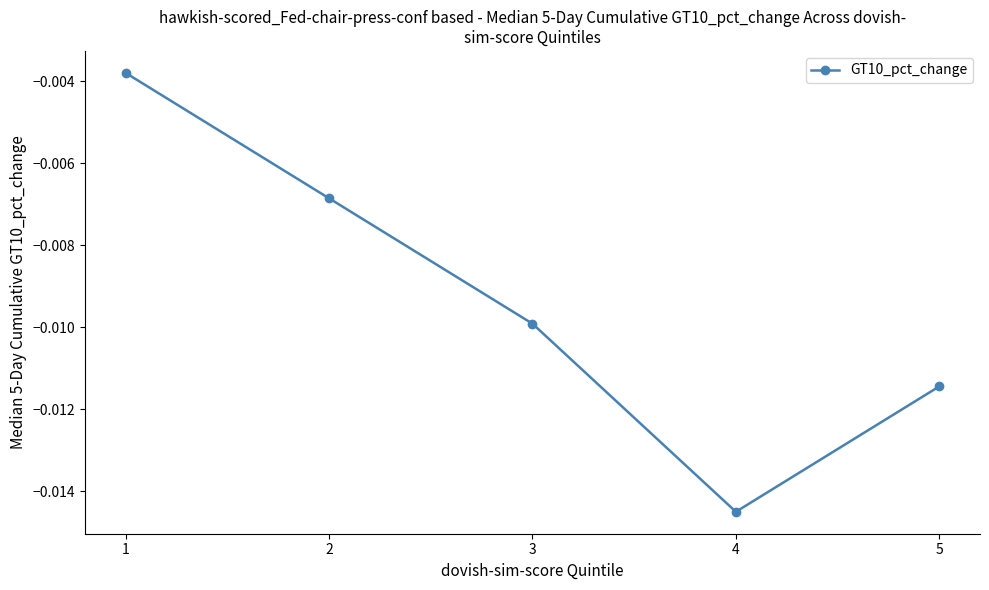

At which label is the value closest to 0?

1